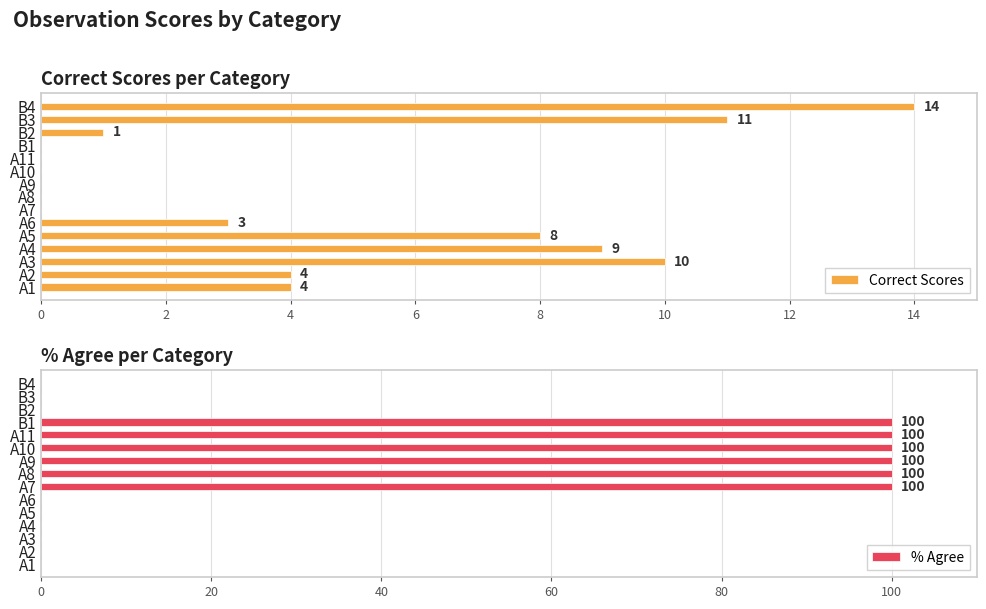

What is the greatest value displayed?

100